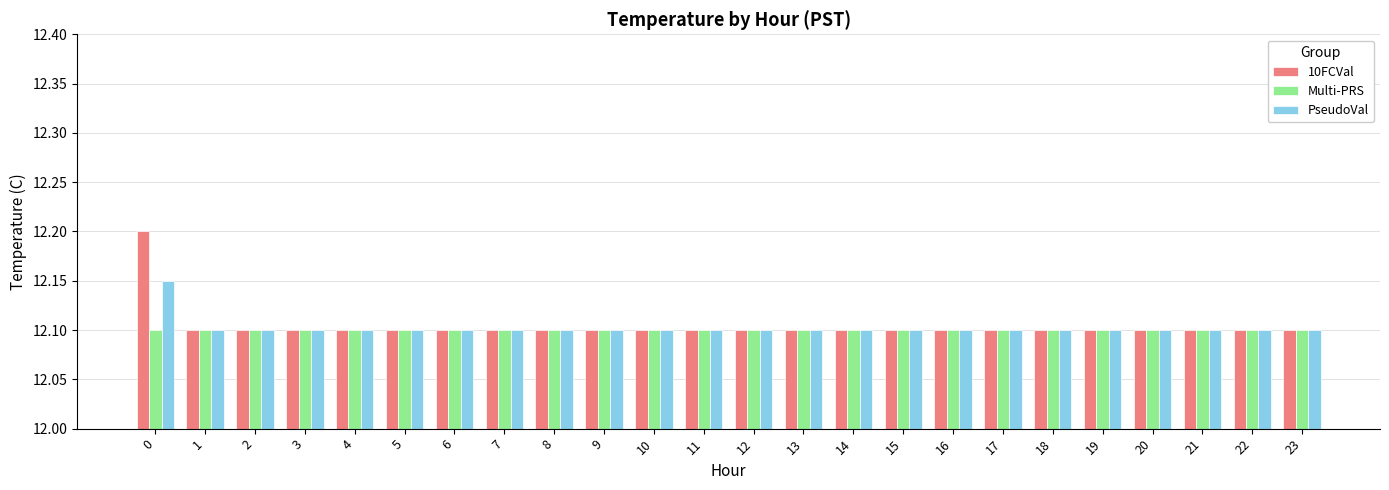

What is the total value across all series at 1?

36.3